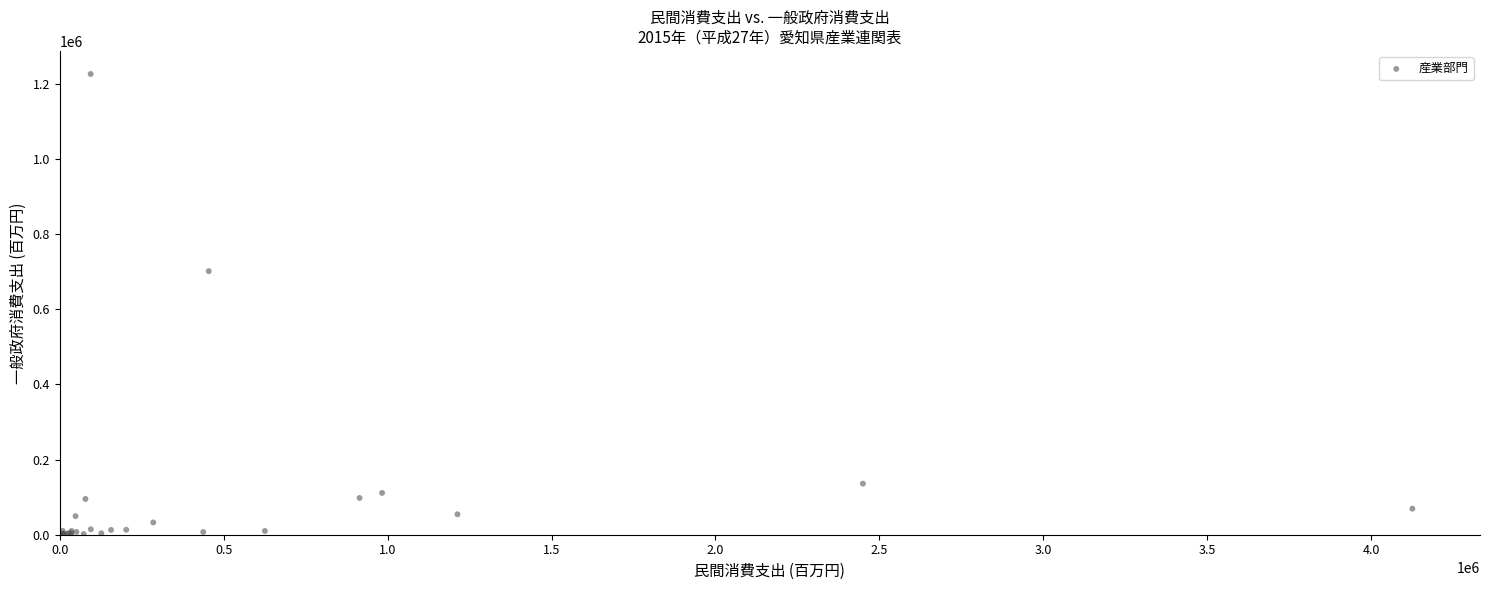

What Y value in the scatter plot is closest to 613290?

701645